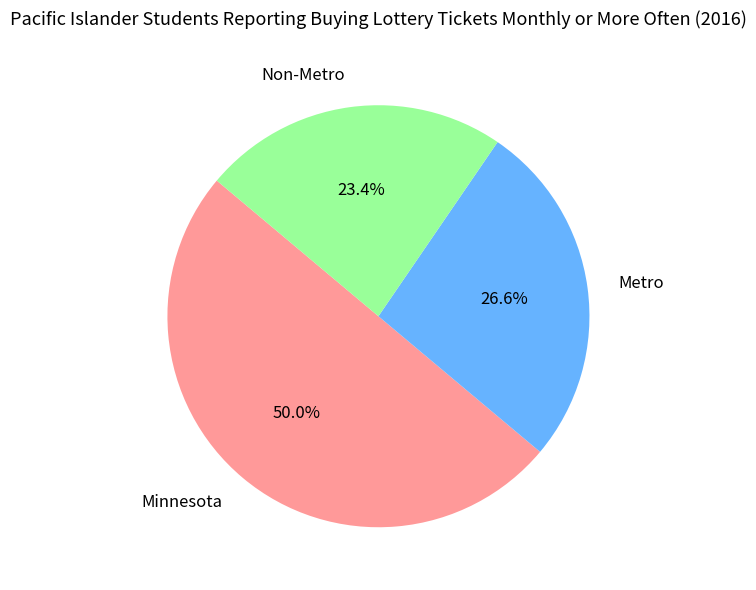

What percentage is NOT represented by Non-Metro?

76.6%